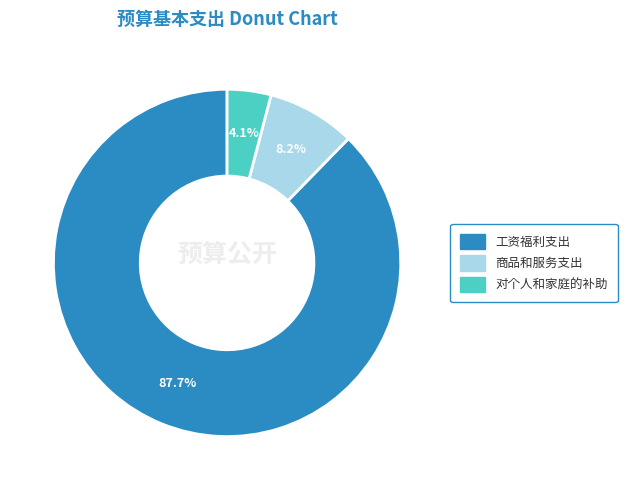

How many segments does this pie chart have?

3